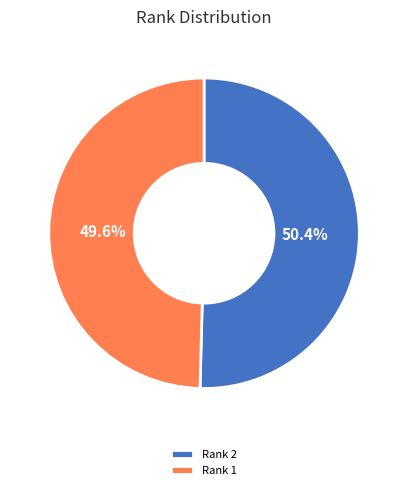

Is there a majority slice in this chart?

Yes